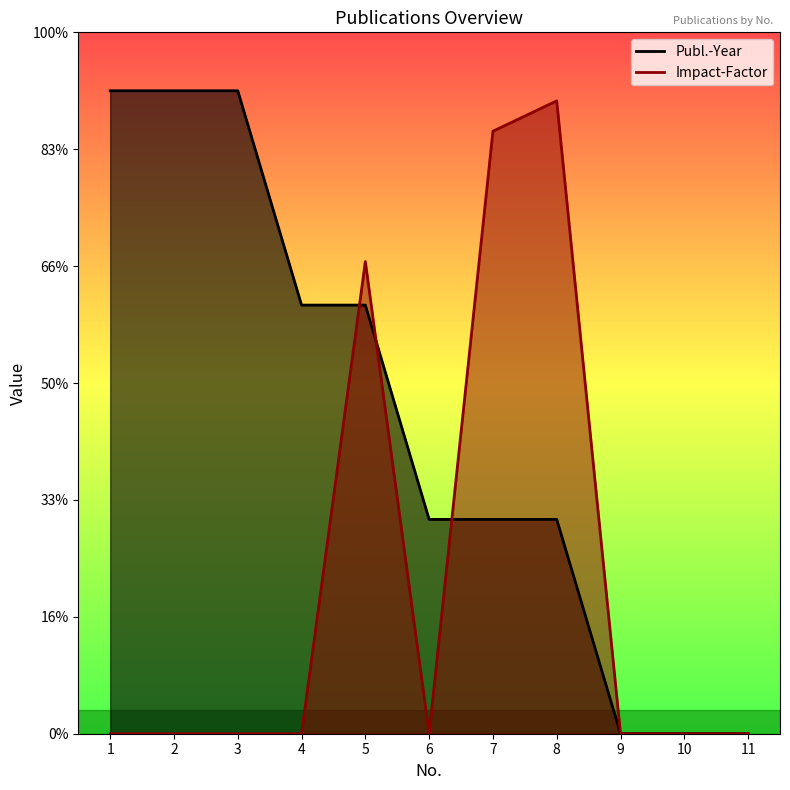

Rank the series by their average value, from lowest to highest.

Impact-Factor, Publ.-Year